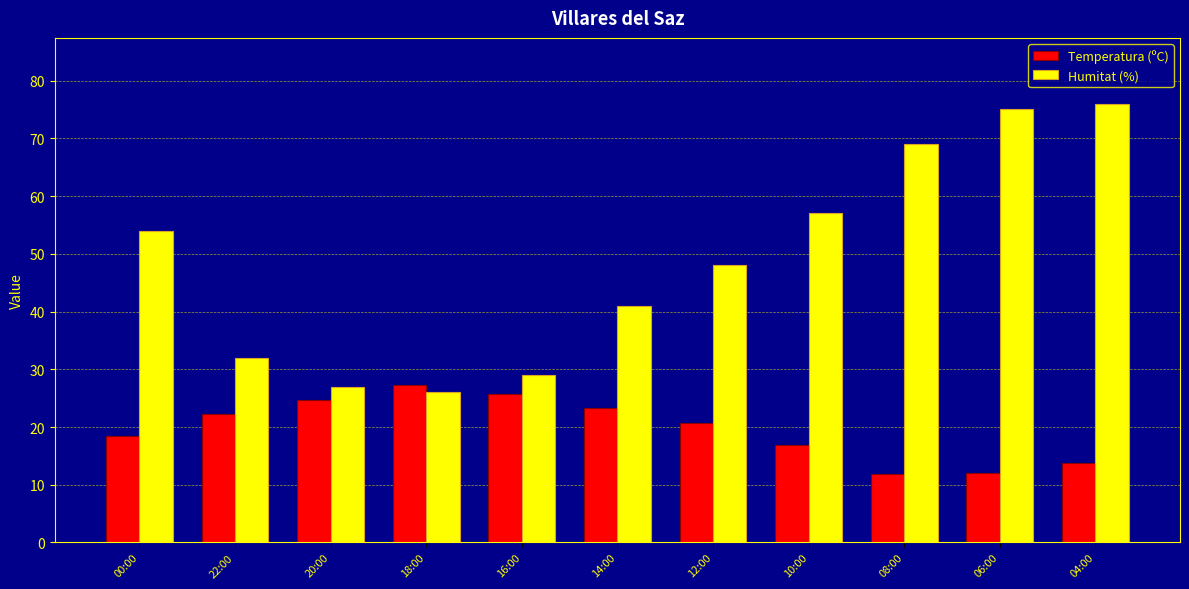

Is it true that Temperatura (ºC) equals 10.3 at 20:00?

False